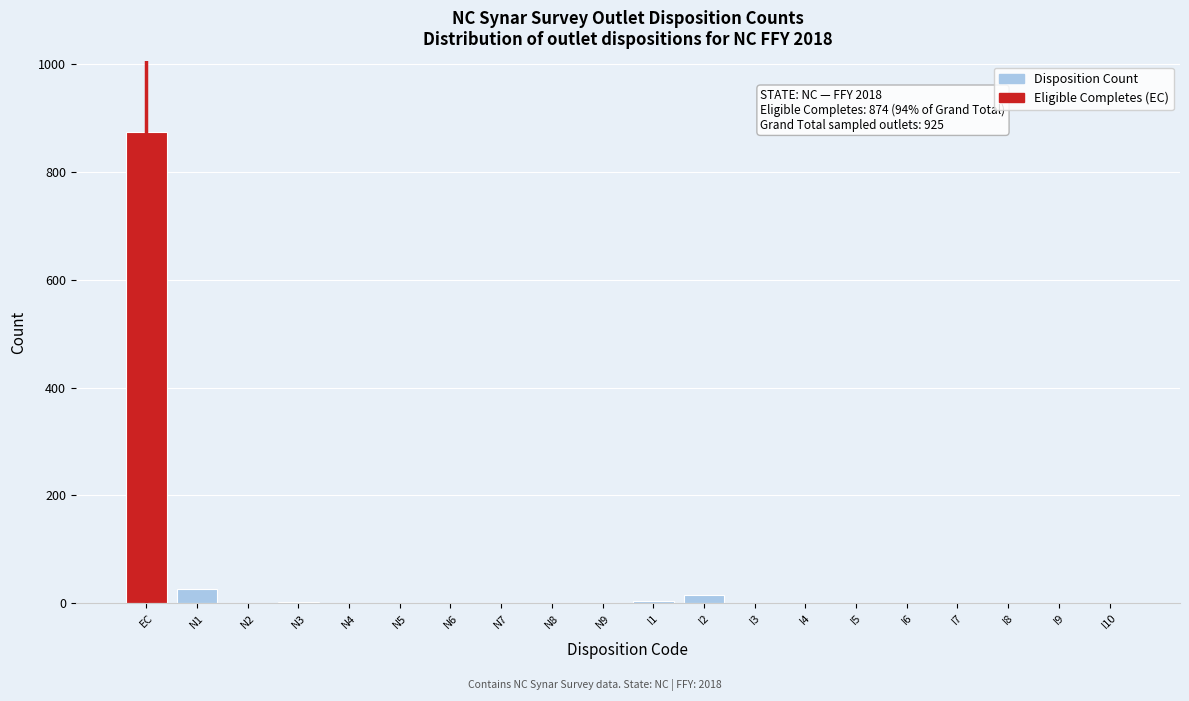

Read the value at EC, to the nearest 100.

900